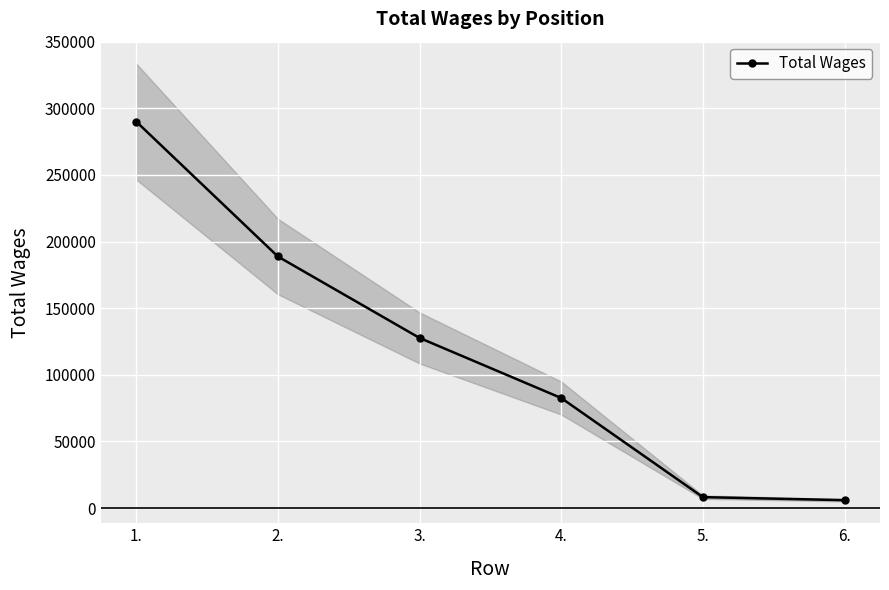

Between 6. and 3., which is larger?

3.